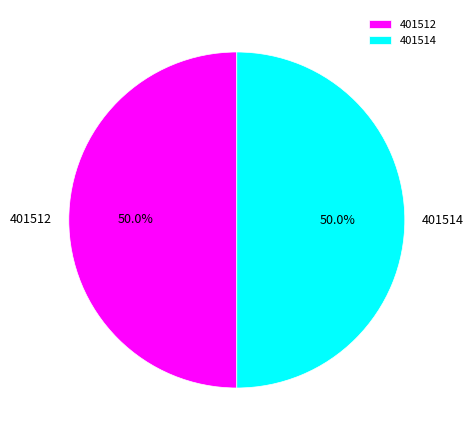

Approximately how many times larger is the value at 401512 compared to 401514?

1.0